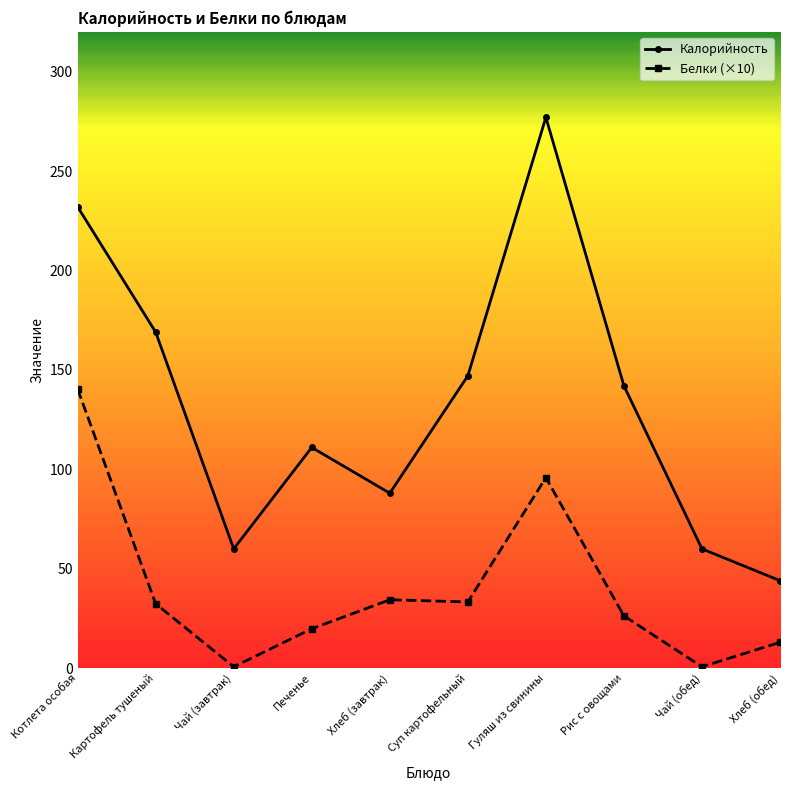

True or false: Белки (×10) and Калорийность cross at least once.

False